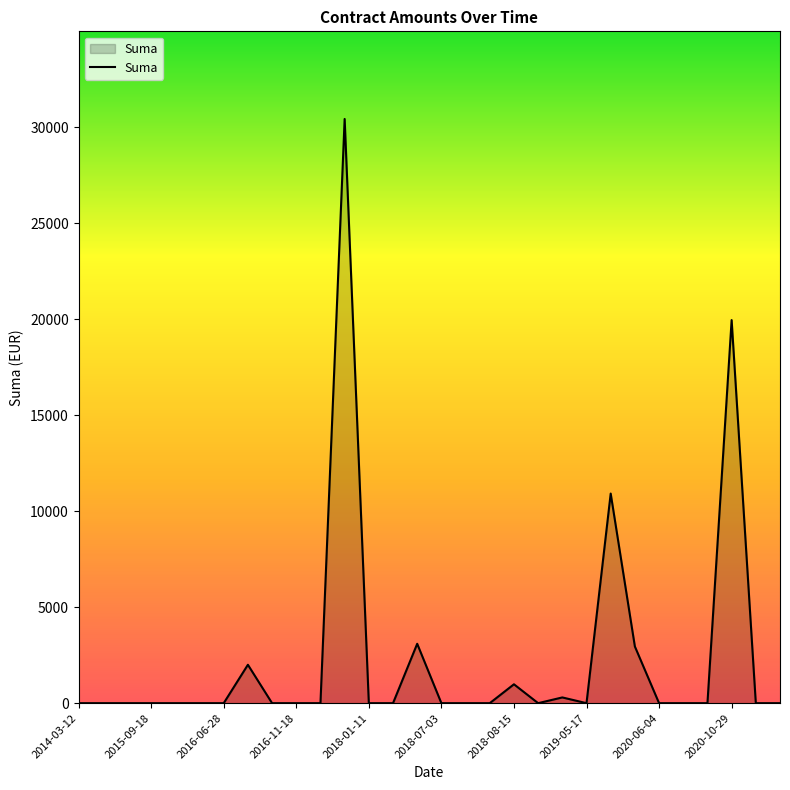

What is the sum of all values?

70613.8